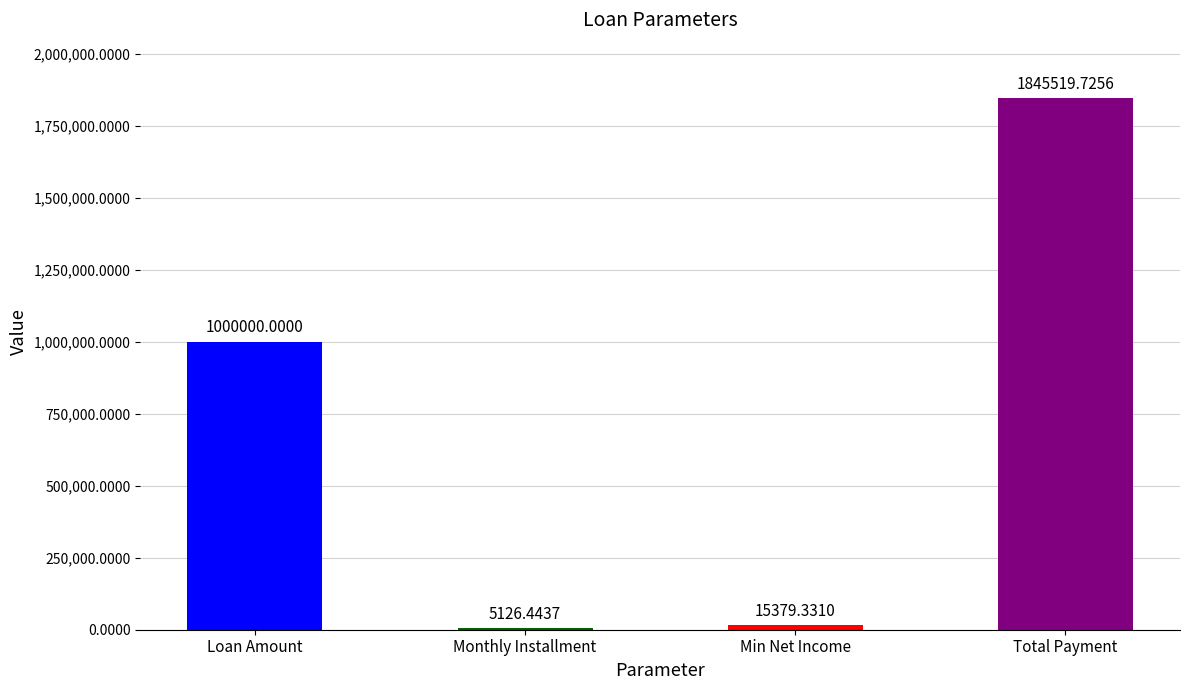

What is the sum of the values at Monthly Installment and Loan Amount?

1005126.4